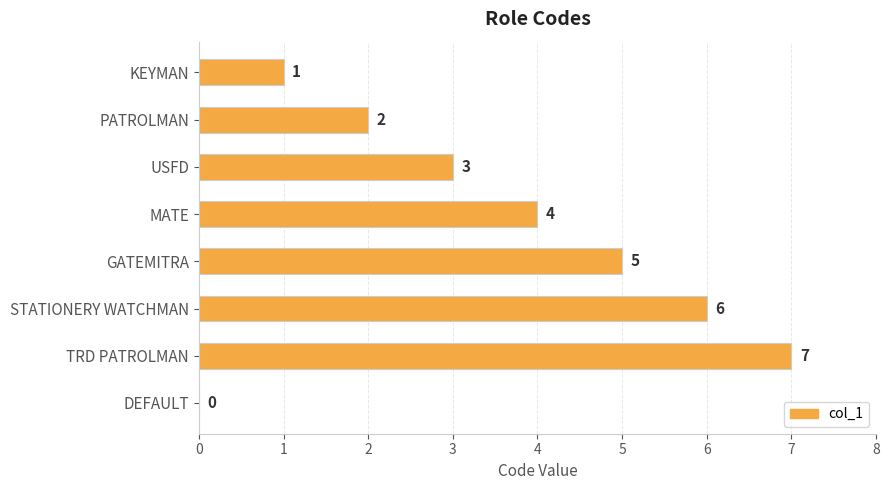

The chart shows a value of 1 at KEYMAN. True or false?

True